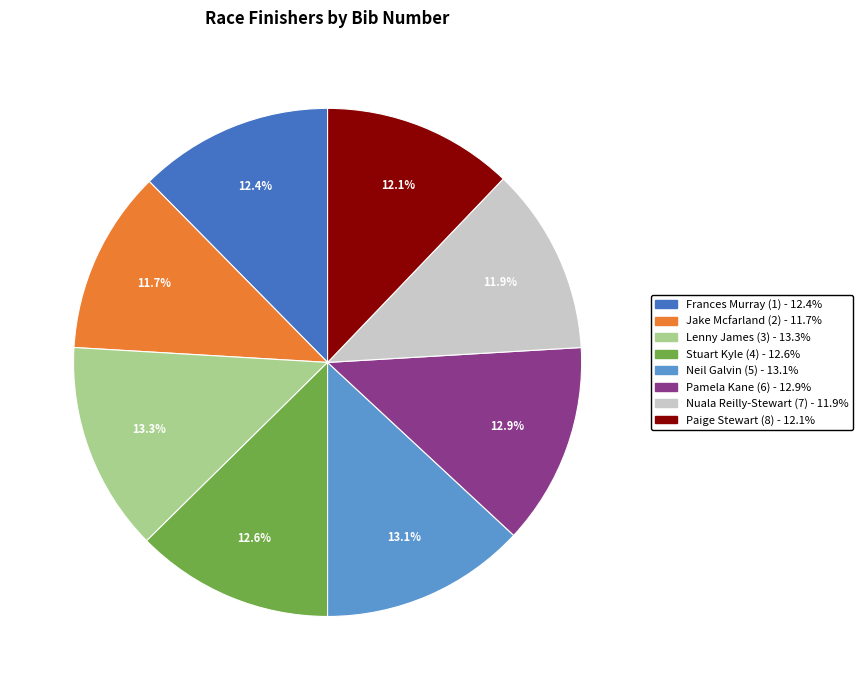

Is there any slice that represents more than half of the pie?

No